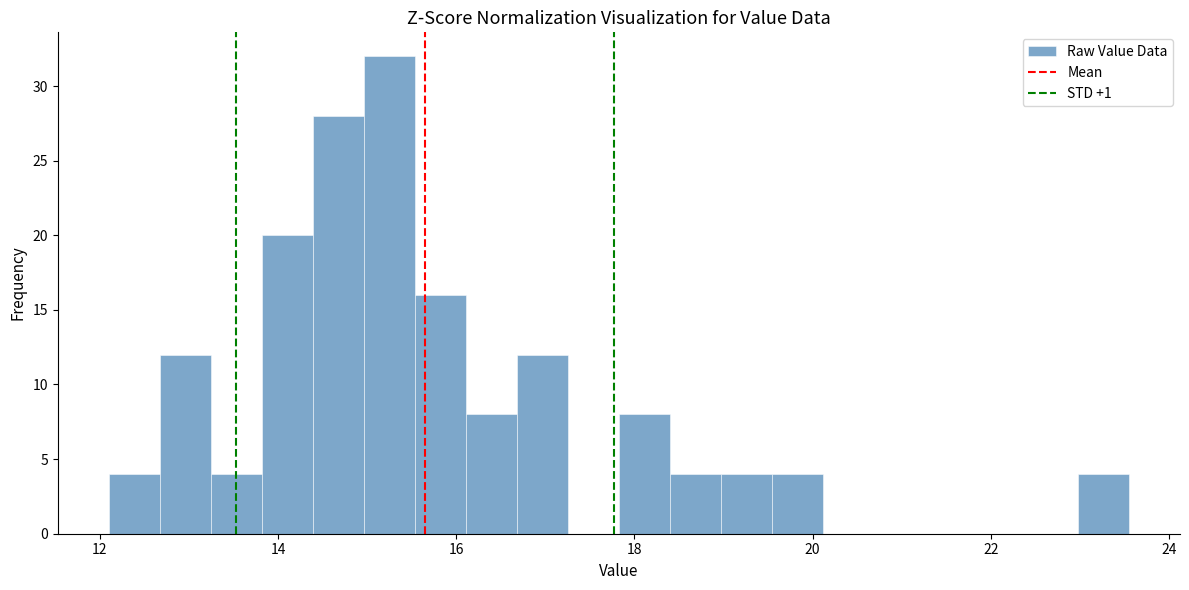

Read against the x-axis, roughly where is the centre of the tallest bar?

15.2